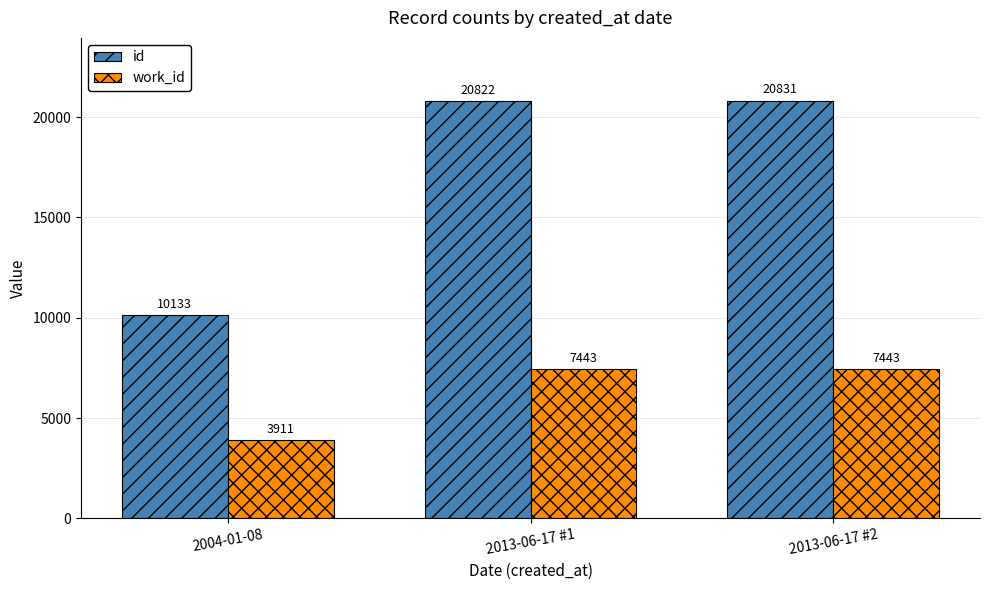

Are the bars horizontal?

No